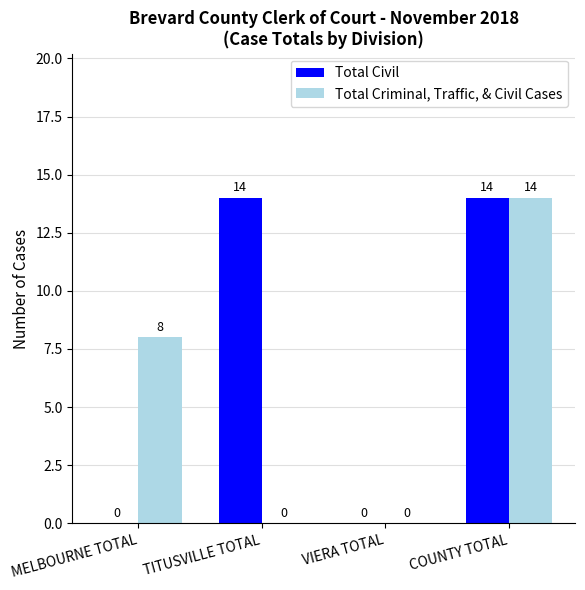

How many values in Total Civil are above zero?

2